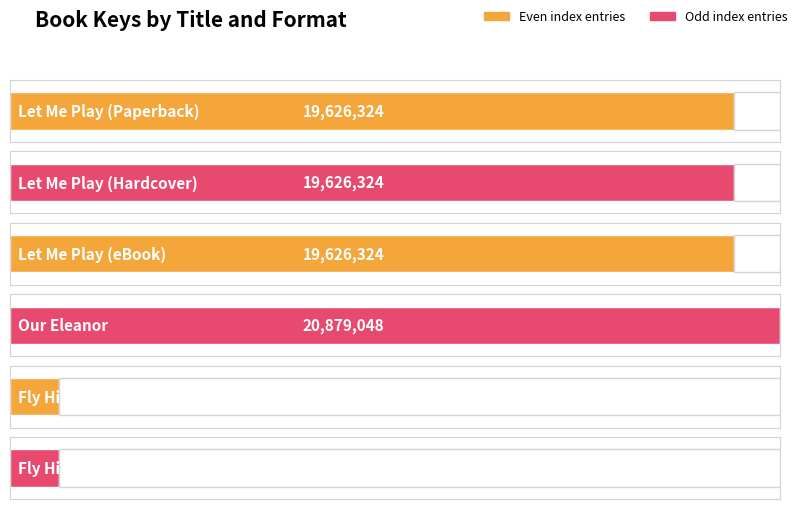

Rank the categories by value from highest to lowest.

Our Eleanor, Let Me Play (Paperback), Let Me Play (Hardcover), Let Me Play (eBook), Fly High! (Paperback), Fly High! (Hardcover)